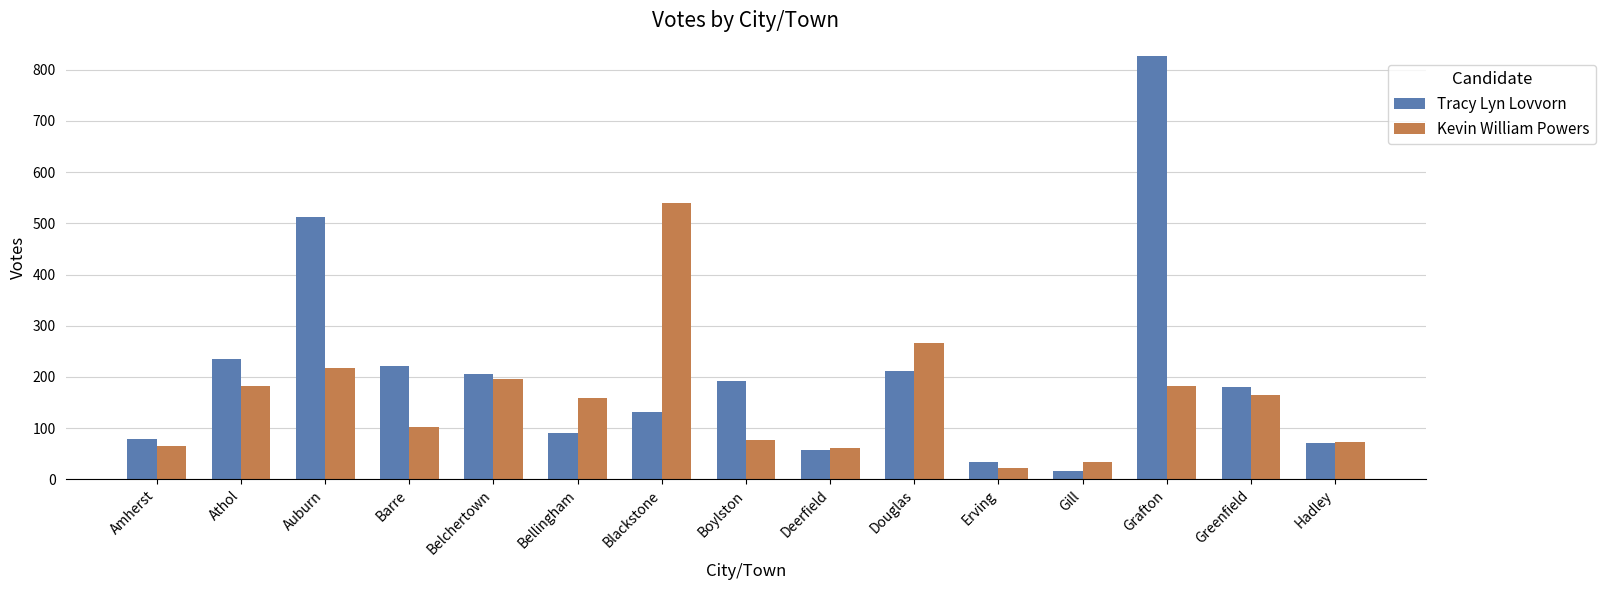

The value of Tracy Lyn Lovvorn at Grafton is 1143. True or false?

False